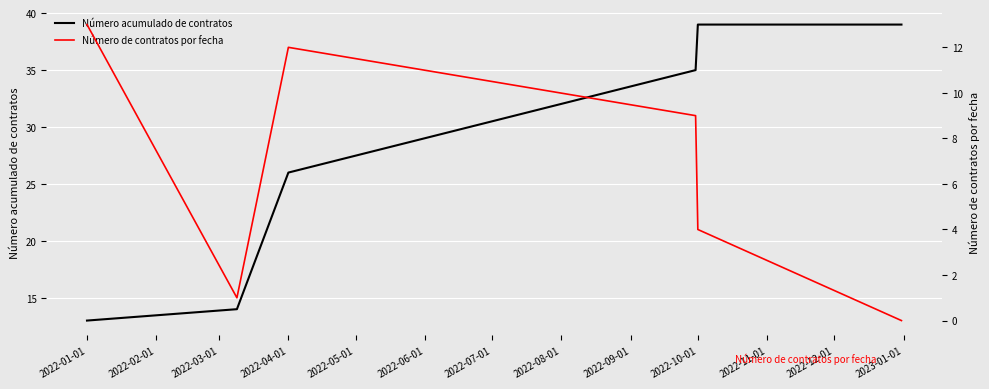

What is the highest value of the Número acumulado de contratos series?

39